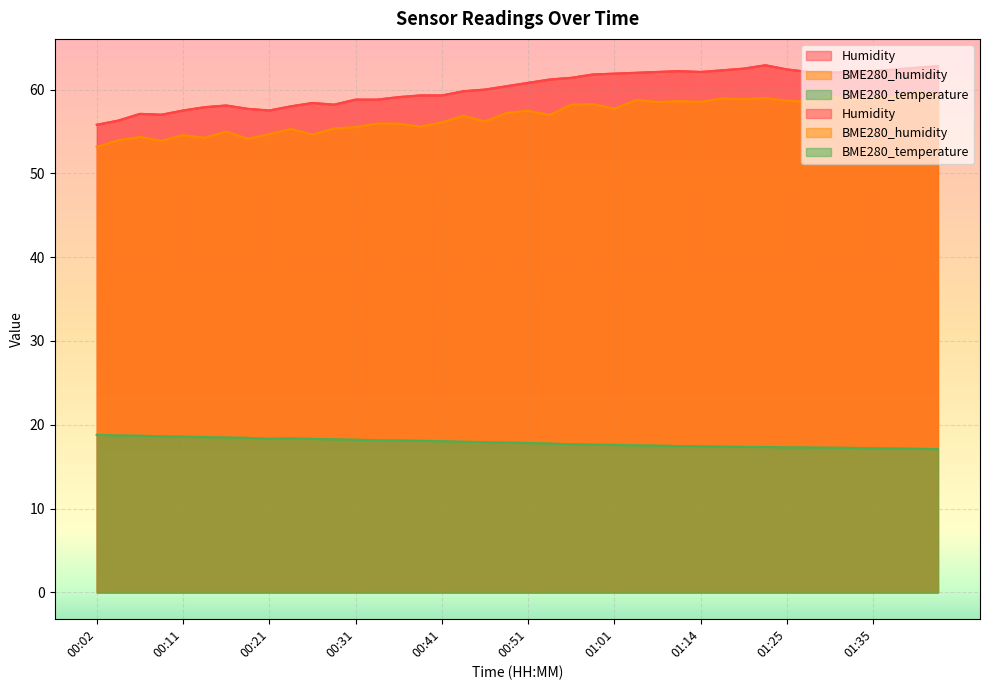

Which has a higher value, 01:30 or 01:06?

01:06